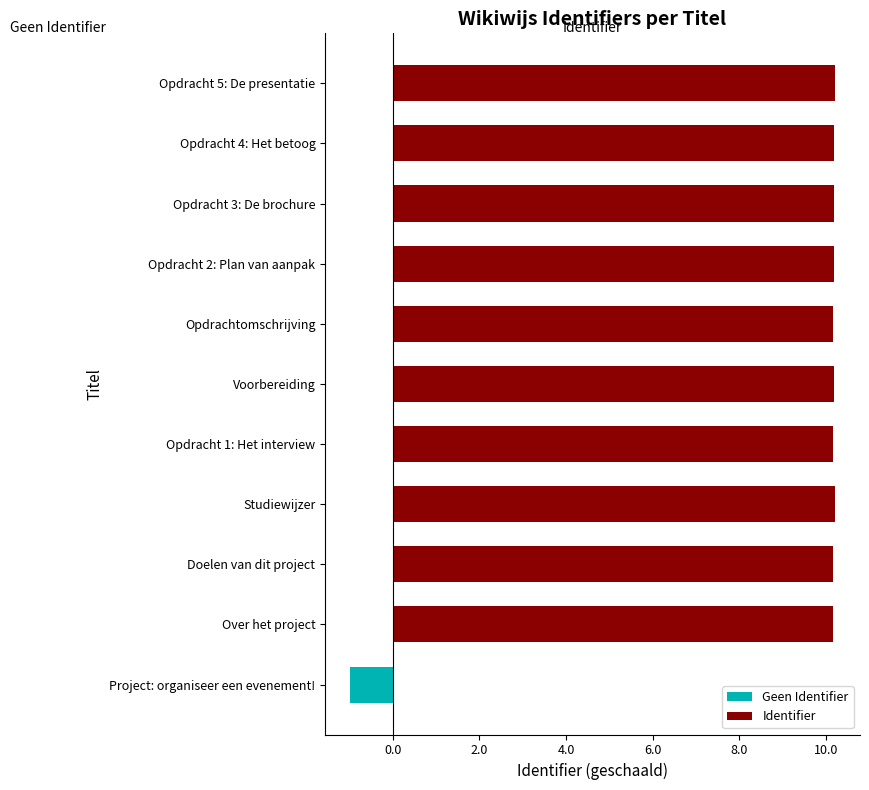

List the series in order of their overall mean, lowest first.

Geen Identifier, Identifier